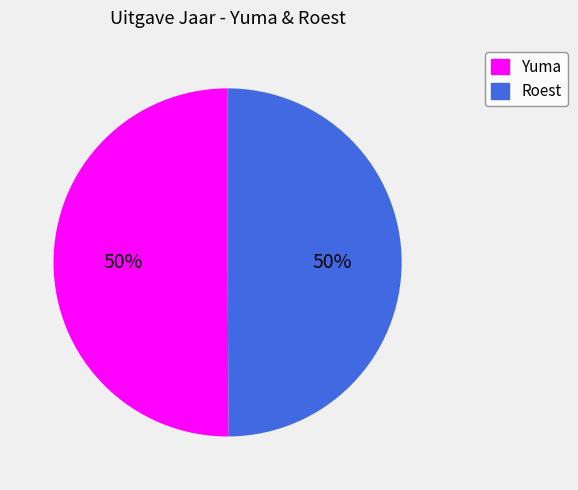

True or false: Roest accounts for 60% of the total.

False